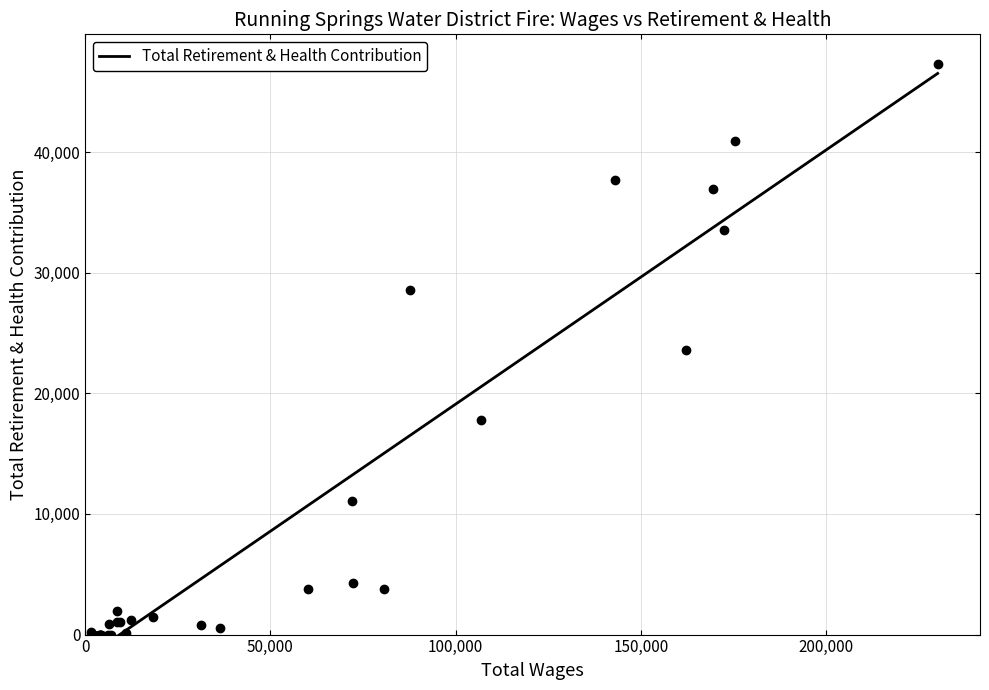

True or false: the data shows 96 at 16.

True